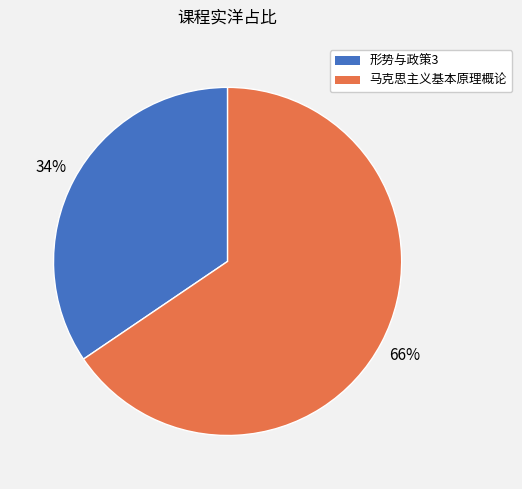

To the nearest percent, what portion does 马克思主义基本原理概论 represent?

66%